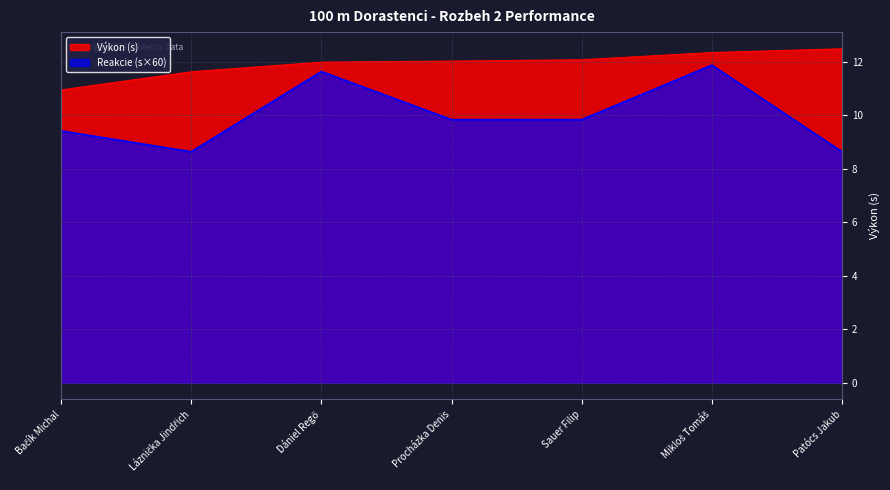

True or false: Výkon and Reakcie cross at least once.

False